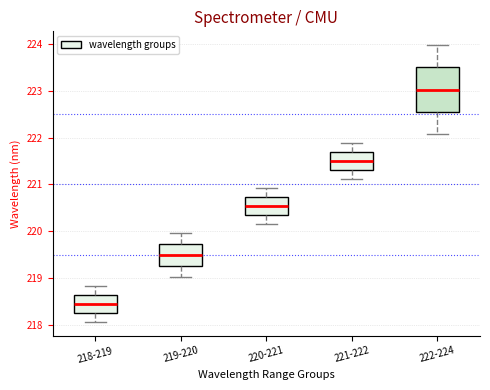

Comparing the boxes themselves (not the whiskers), which one is the tallest?

222-224